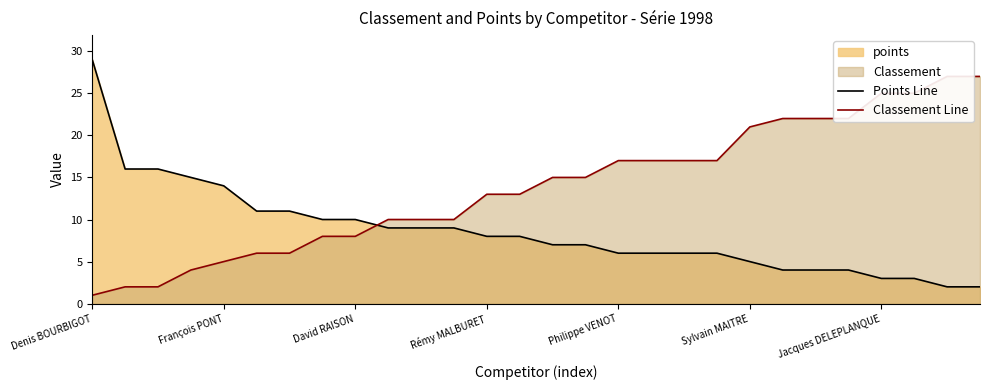

Reading left to right, list all the values displayed in this chart.

Points Line: 29	16	16	15	14	11	11	10	10	9	9	9	8	8	7	7	6	6	6	6	5	4	4	4	3	3	2	2
Classement Line: 1	2	2	4	5	6	6	8	8	10	10	10	13	13	15	15	17	17	17	17	21	22	22	22	25	25	27	27